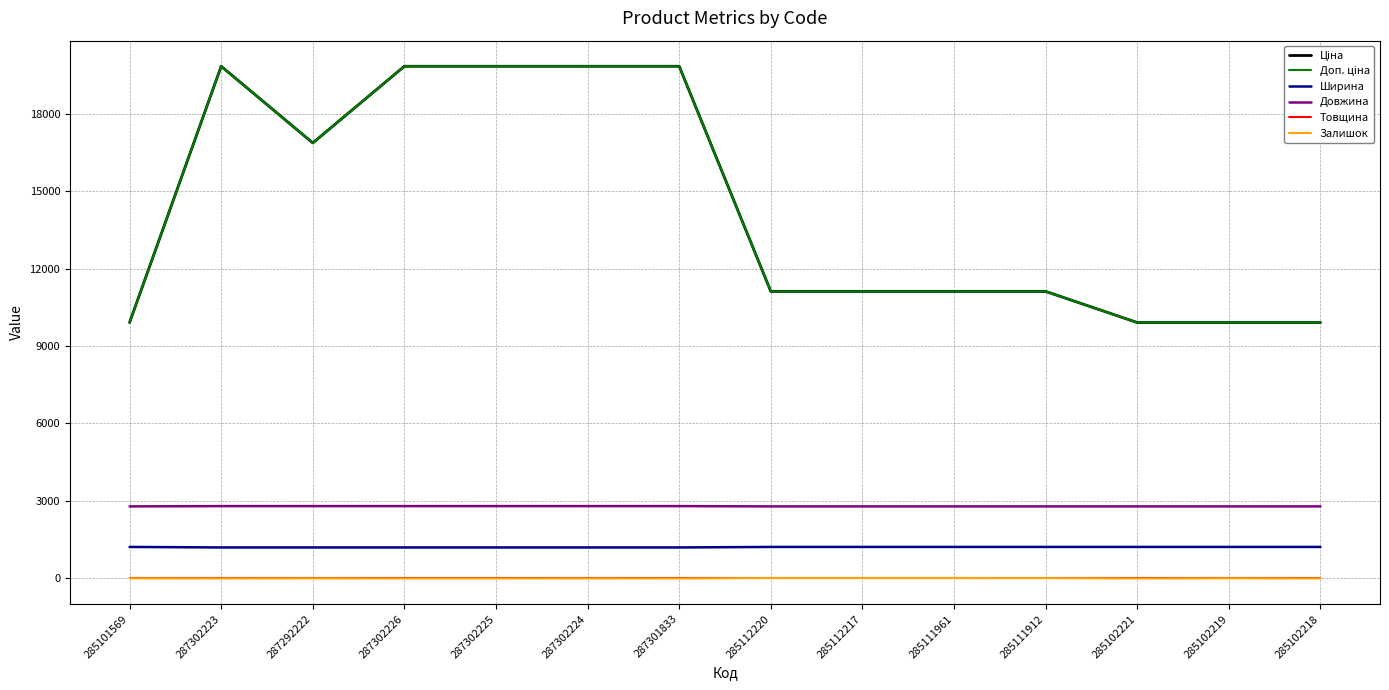

Where is the first local maximum for Доп. ціна?

287302223